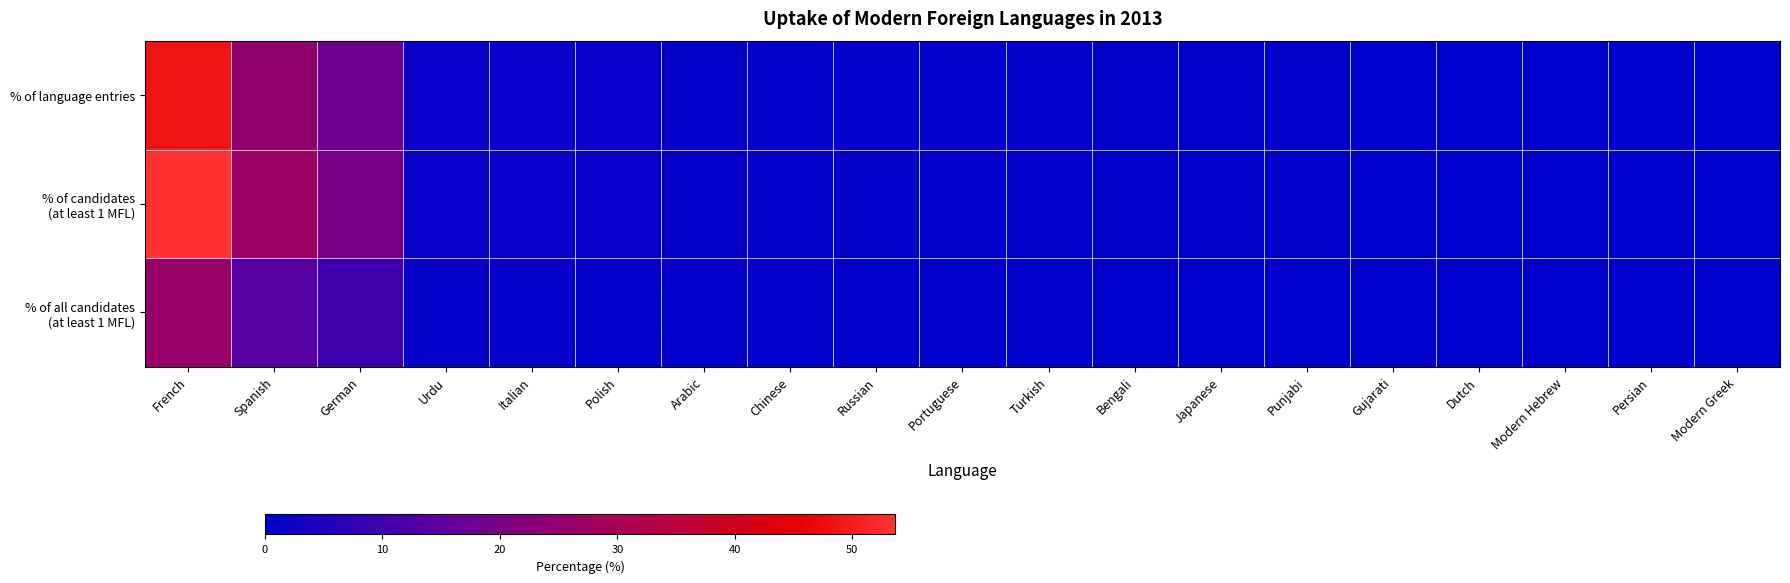

What is the minimum value shown in the chart?

0.1